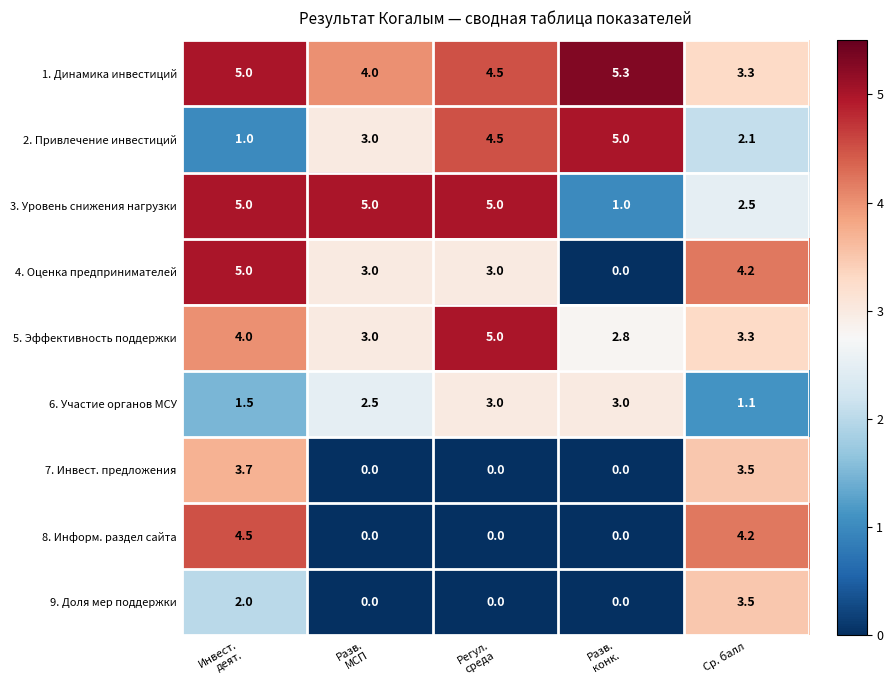

How many categories are shown in the chart?

5